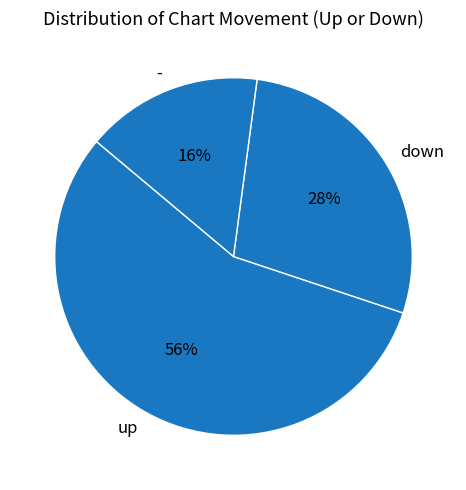

True or false: - accounts for 5% of the total.

False